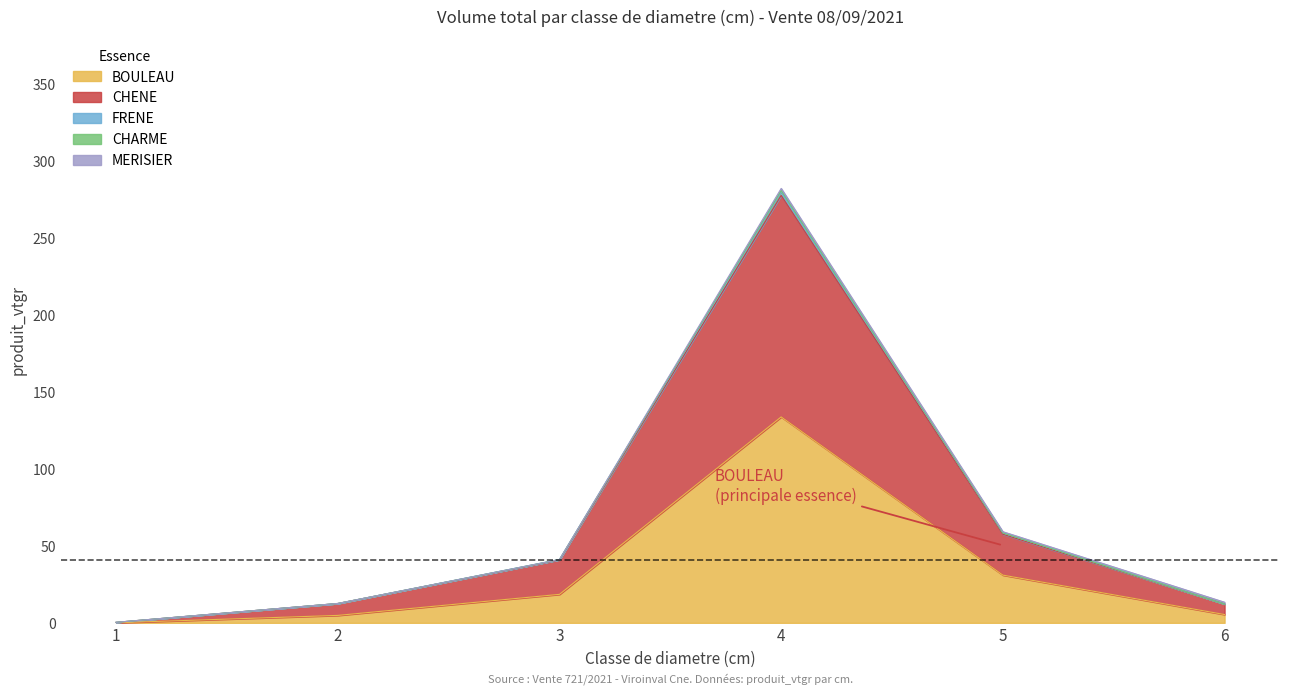

What is the sum of all BOULEAU values?

193.5